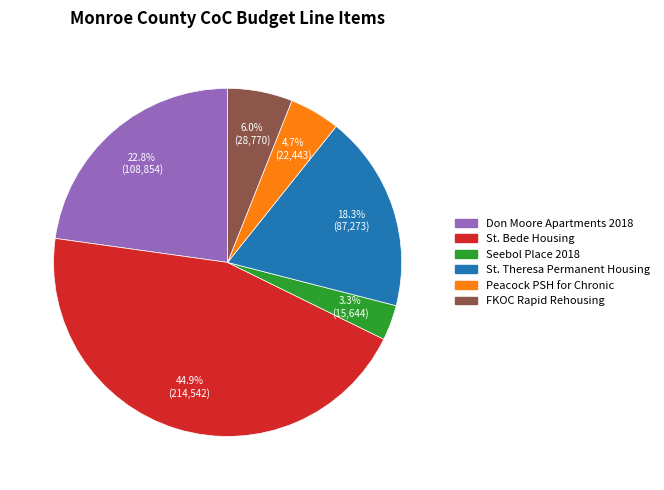

What percentage do Don Moore Apartments 2018 and St. Bede Housing together represent?

67.7%